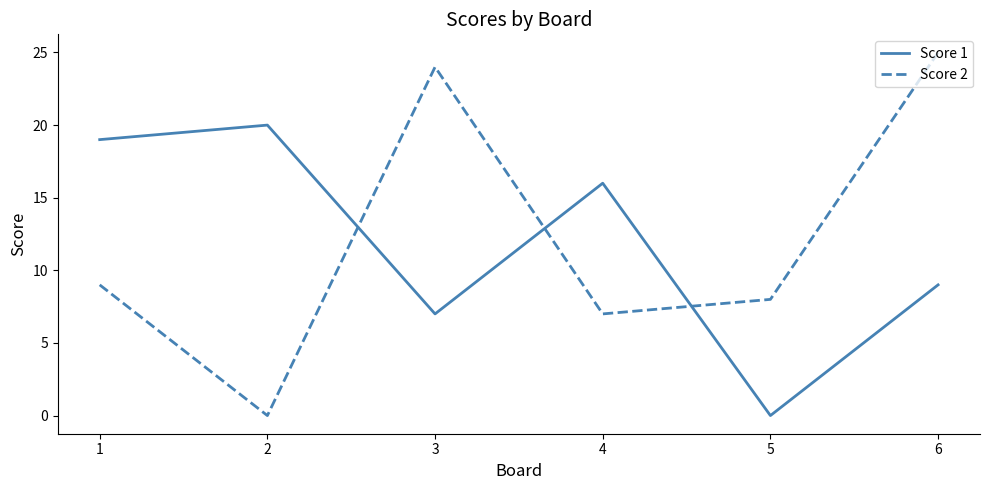

Reading left to right, extract all data points from this chart.

Score 1: 19	20	7	16	0	9
Score 2: 9	0	24	7	8	25